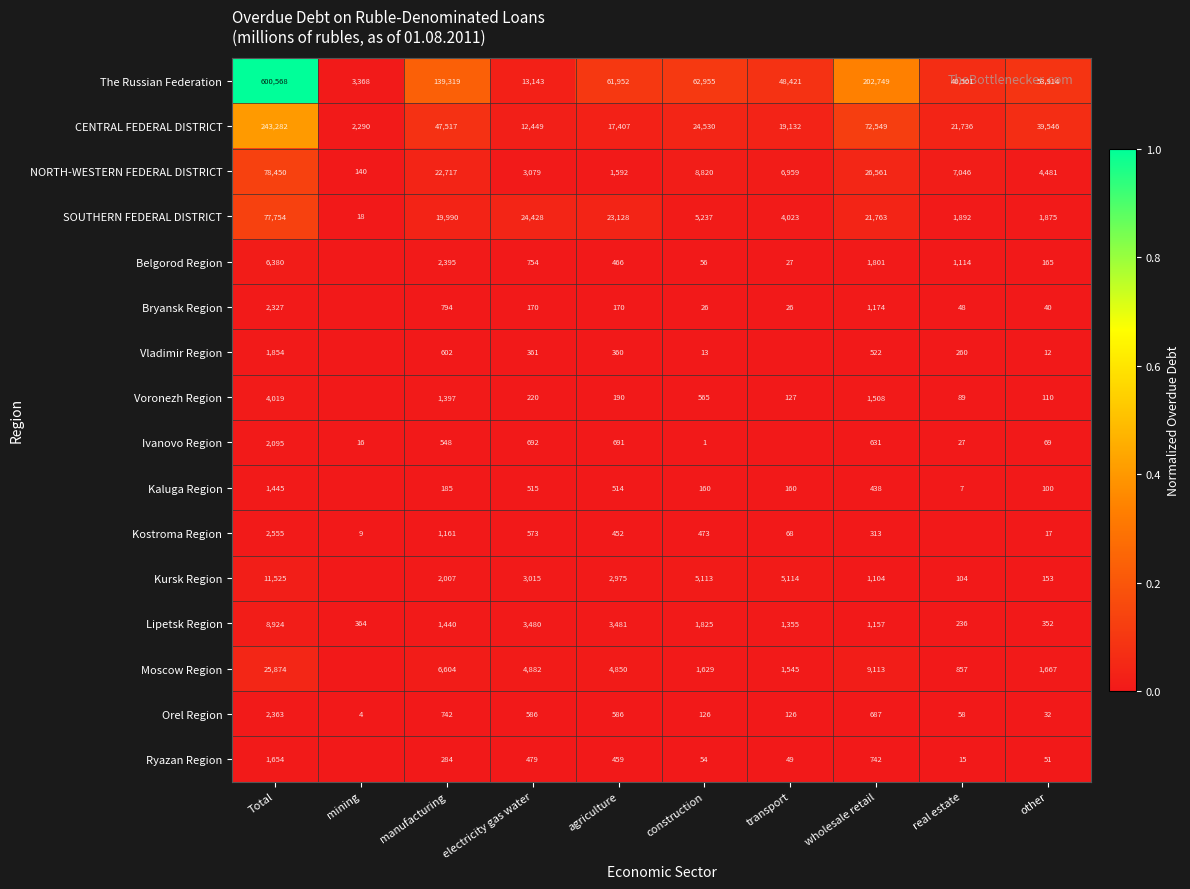

Is it true that Lipetsk Region equals 1355 at transport?

True